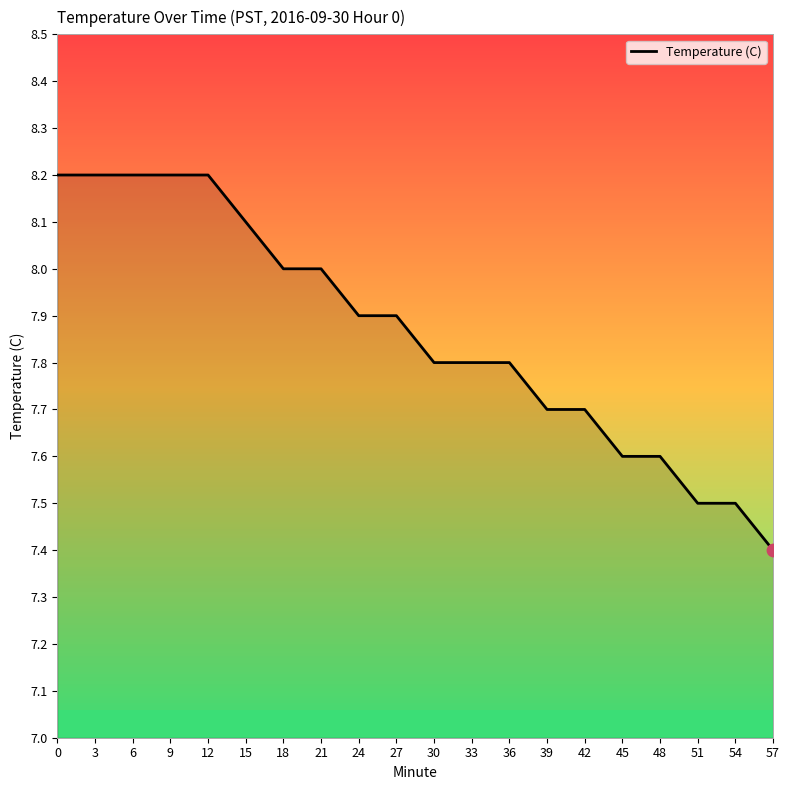

What is the ratio of the value at 12 to the value at 9?

1.0